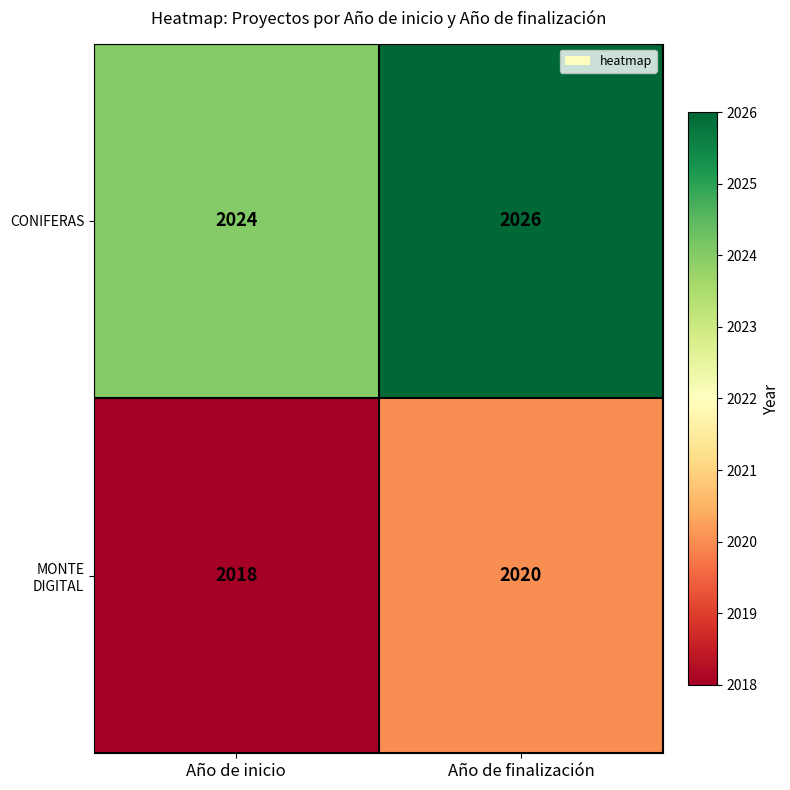

Read the CONIFERAS value at Año de inicio.

2024